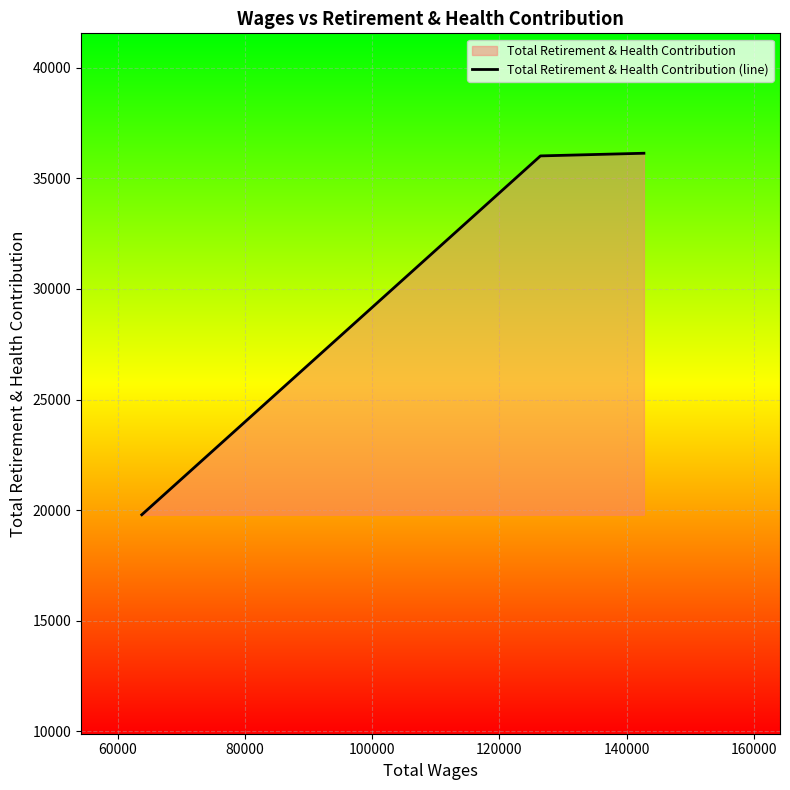

What is the greatest value displayed?

36131